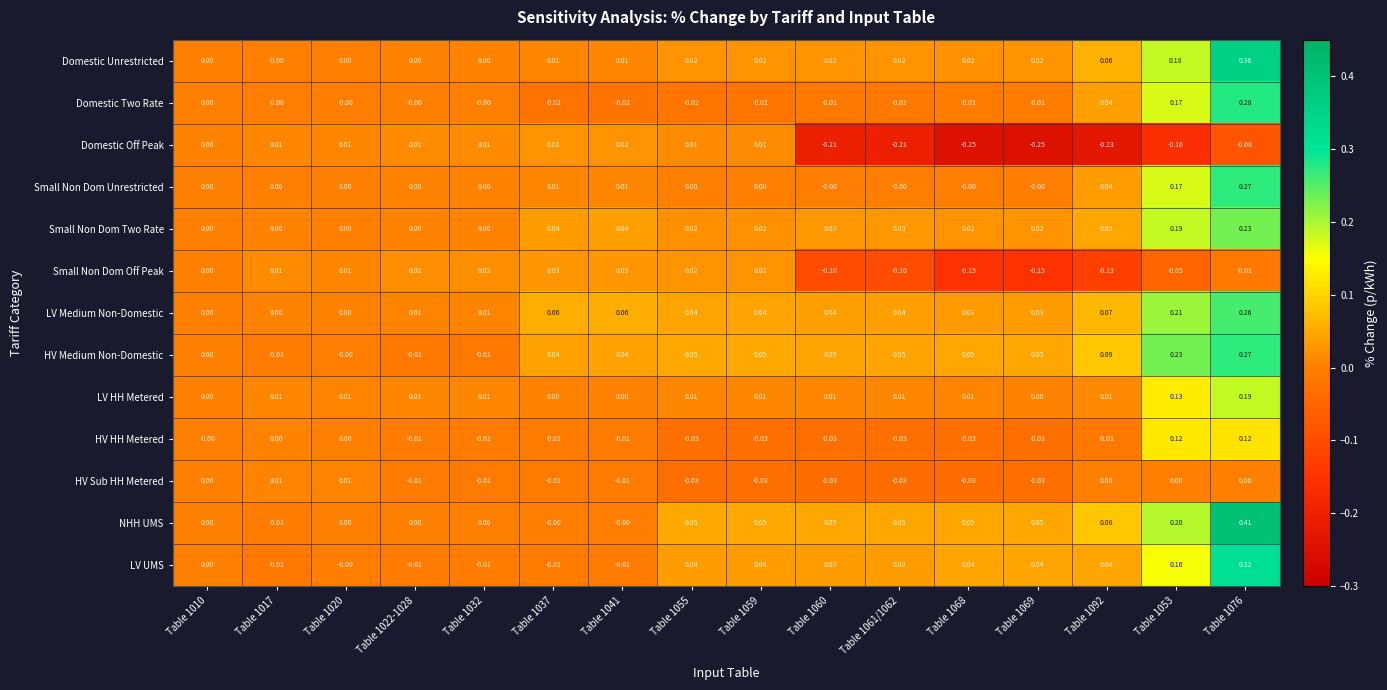

How many categories are shown in the chart?

16